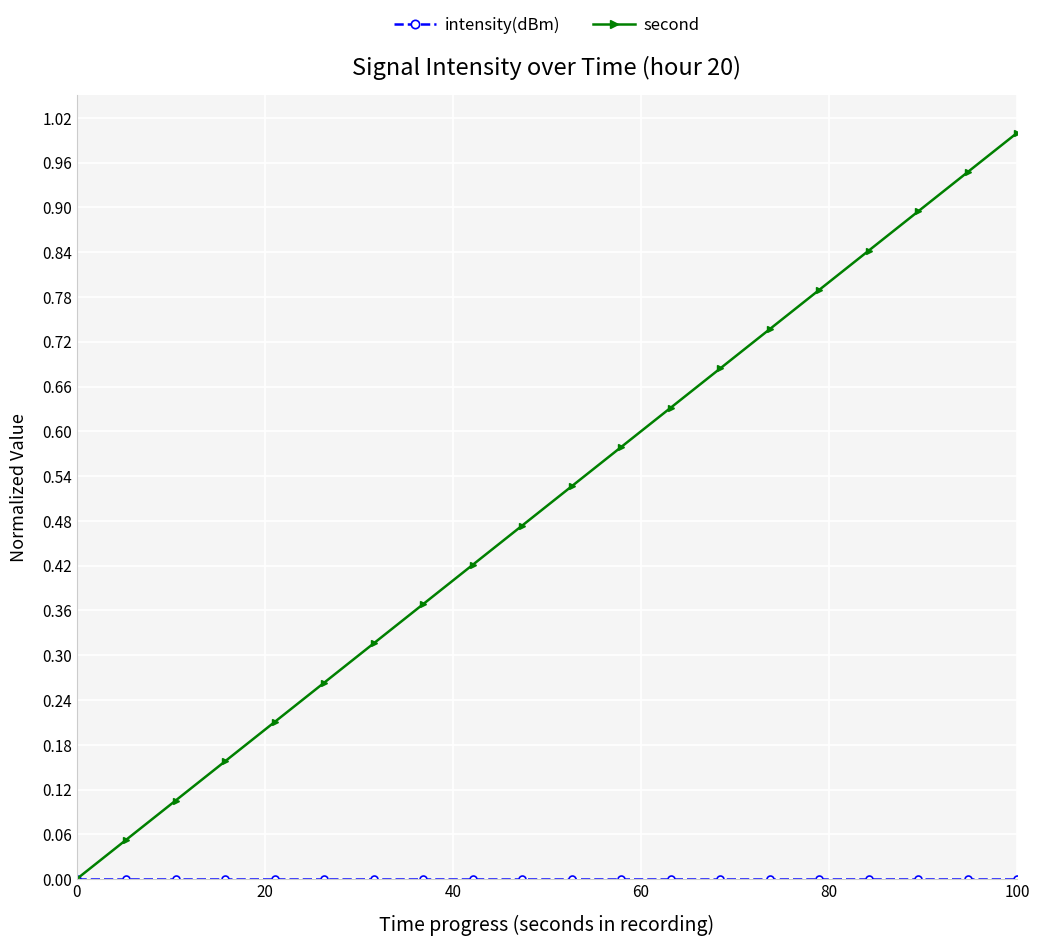

Which series has the largest total across all categories?

second